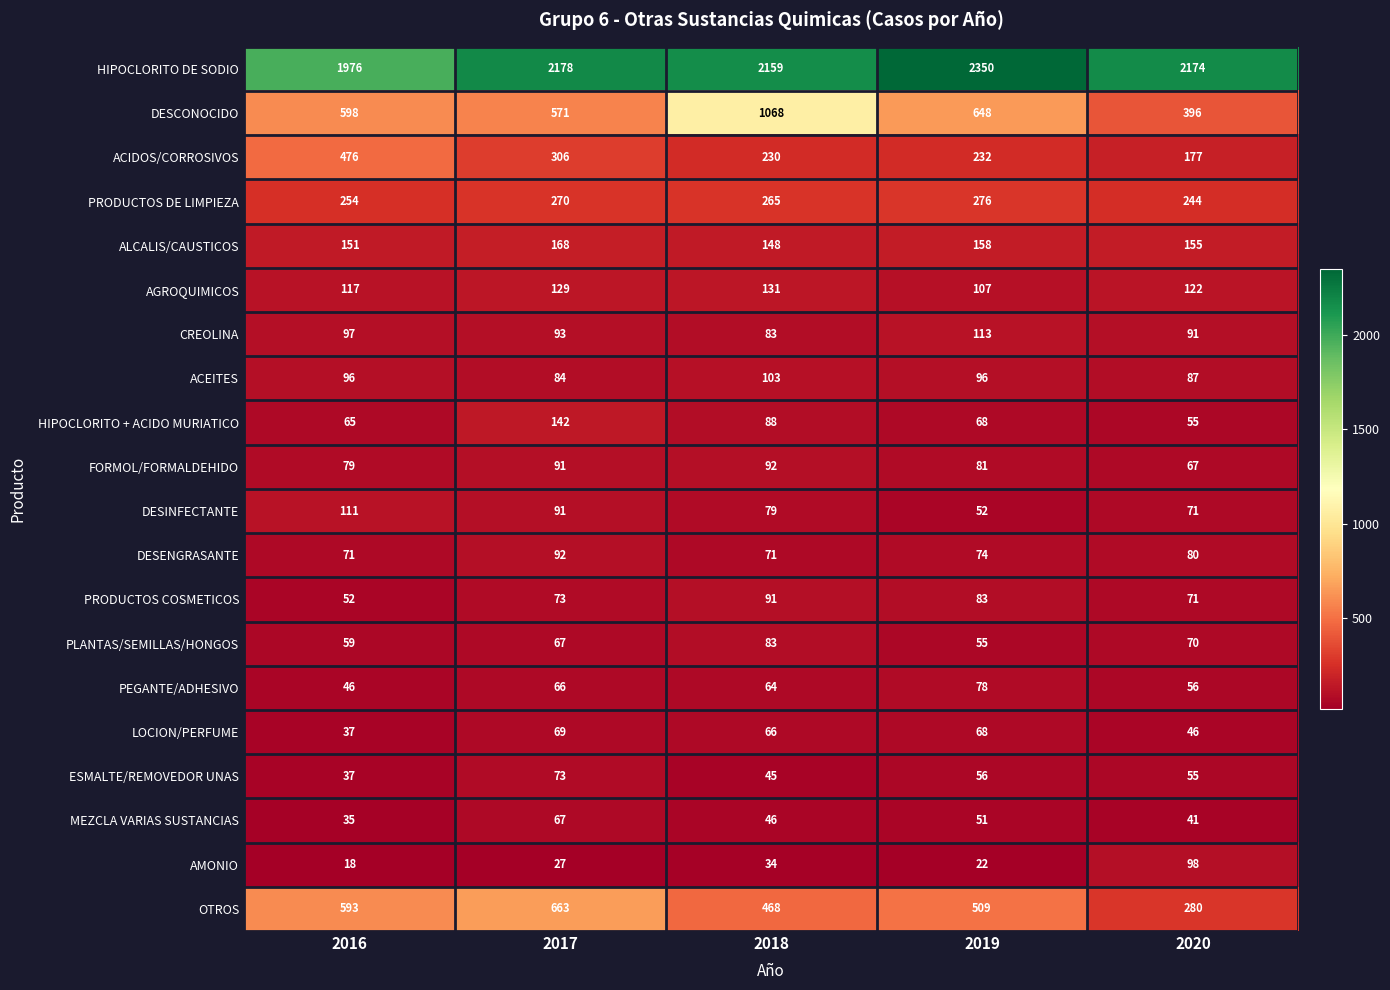

How many data points does each series have?

5